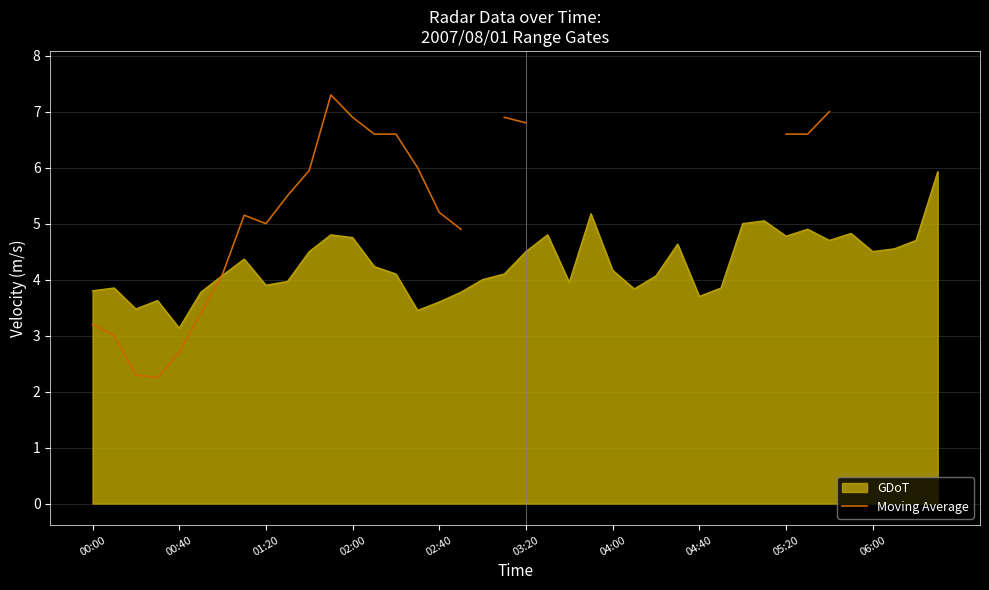

The value of GDoT at 02:40 is 5.1. True or false?

False